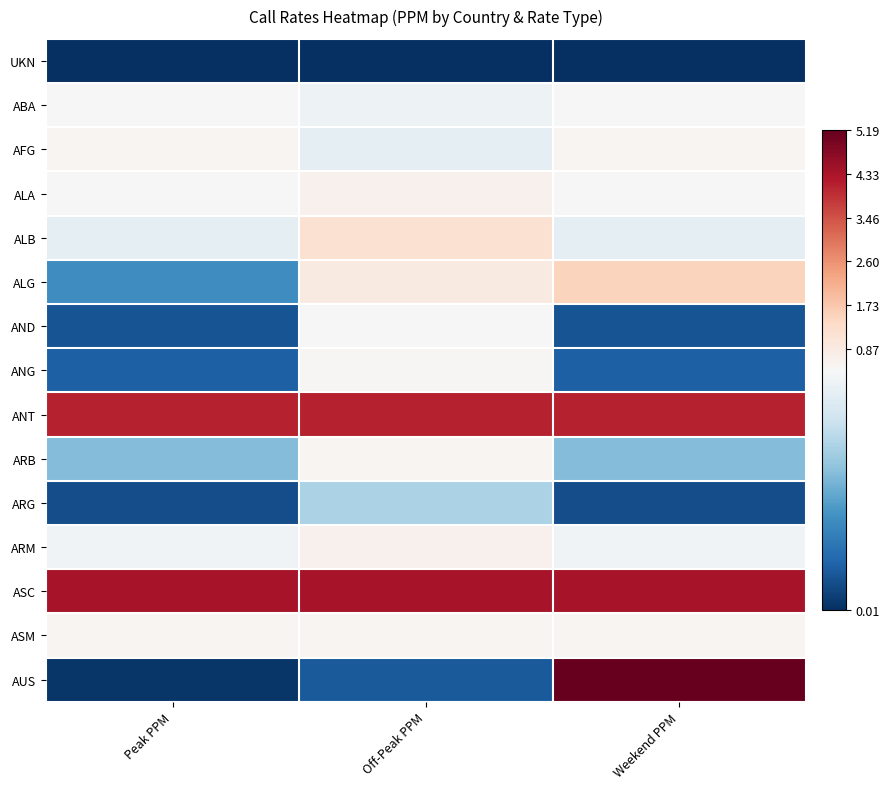

Which series has the largest total across all categories?

ASC